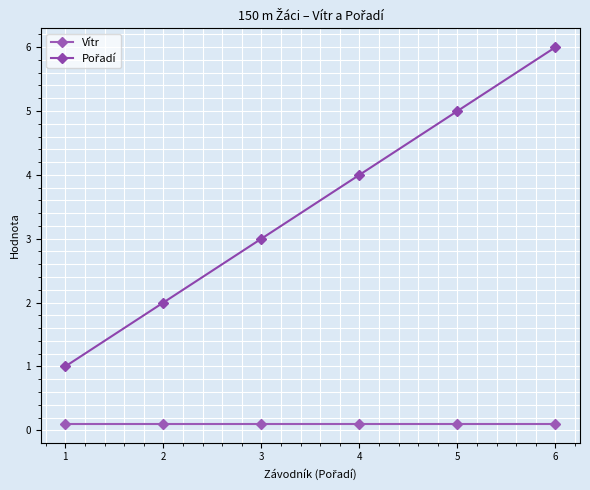

What is the sum of the Vítr values at 5 and 1?

0.2